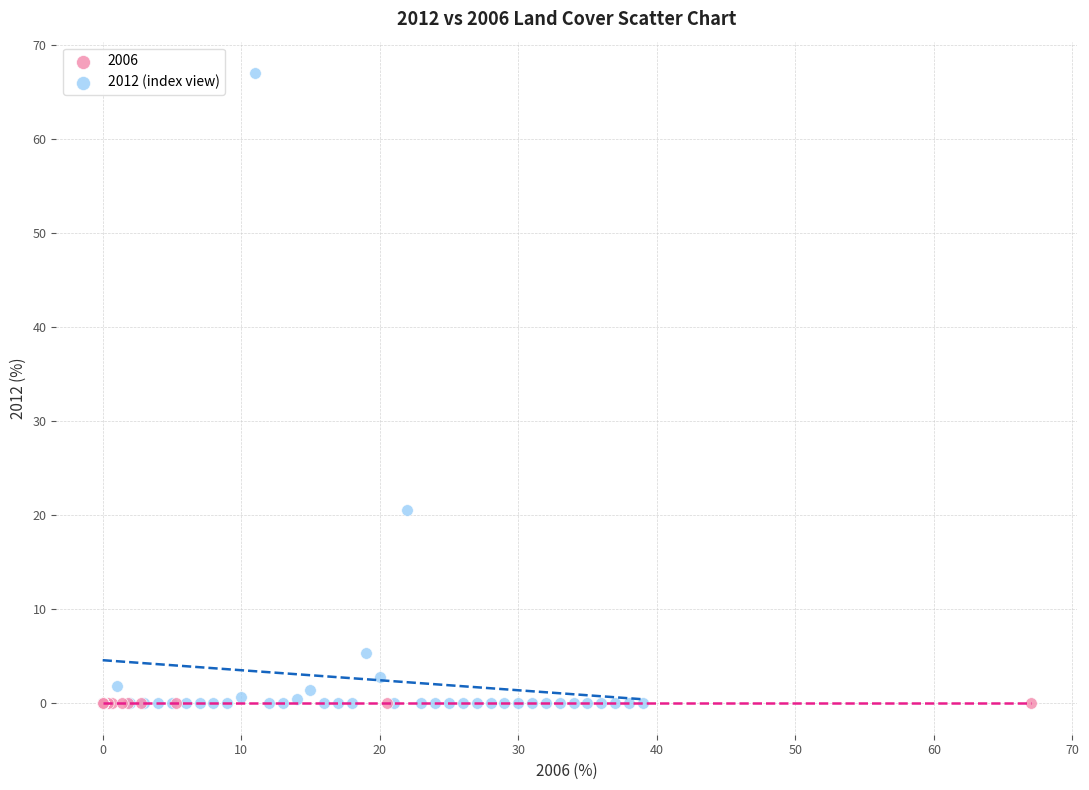

Which series contains the highest Y value?

2012 (index view)